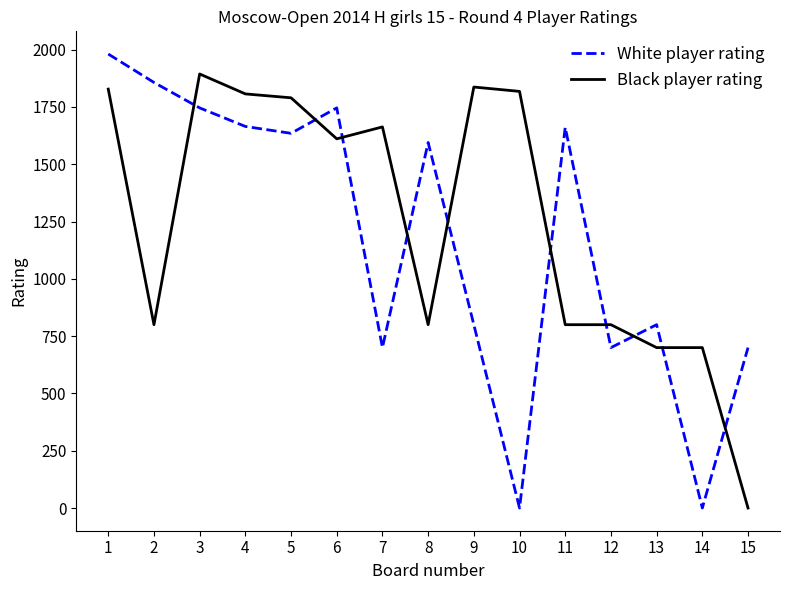

Which series ends up on top after the final intersection of Black player rating and White player rating?

White player rating